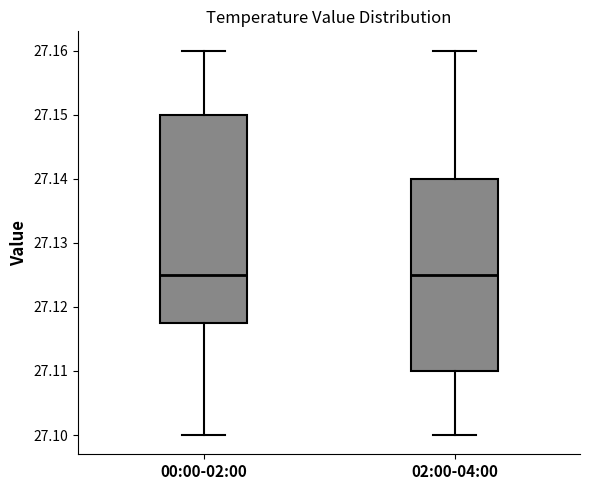

Reading left to right, transcribe this box plot: for each box, give where its median line is, the range the box spans, and where its two whiskers end, as read against the y-axis. The values are not printed on the chart, so give them approximately, as read against the axis.

00:00-02:00: median 27.125, box 27.118 to 27.150, whiskers 27.100 to 27.160
02:00-04:00: median 27.125, box 27.110 to 27.140, whiskers 27.100 to 27.160